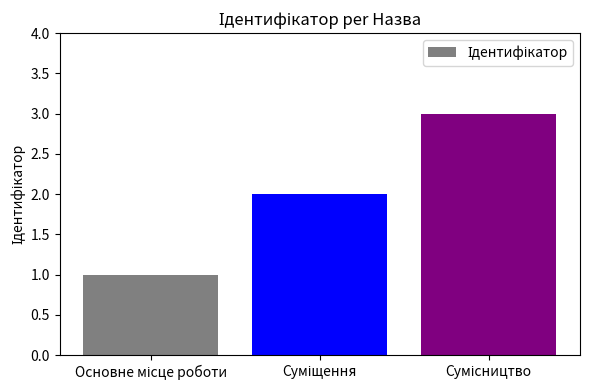

What is the maximum value shown in the chart?

3